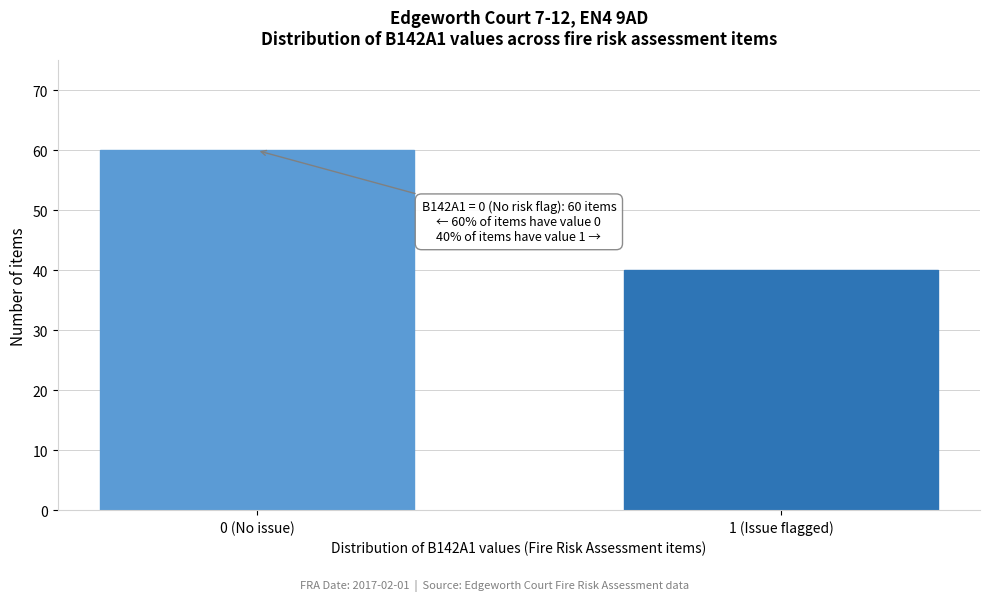

Reading left to right, extract all data points from this chart.

0 (No issue)=60	1 (Issue flagged)=40